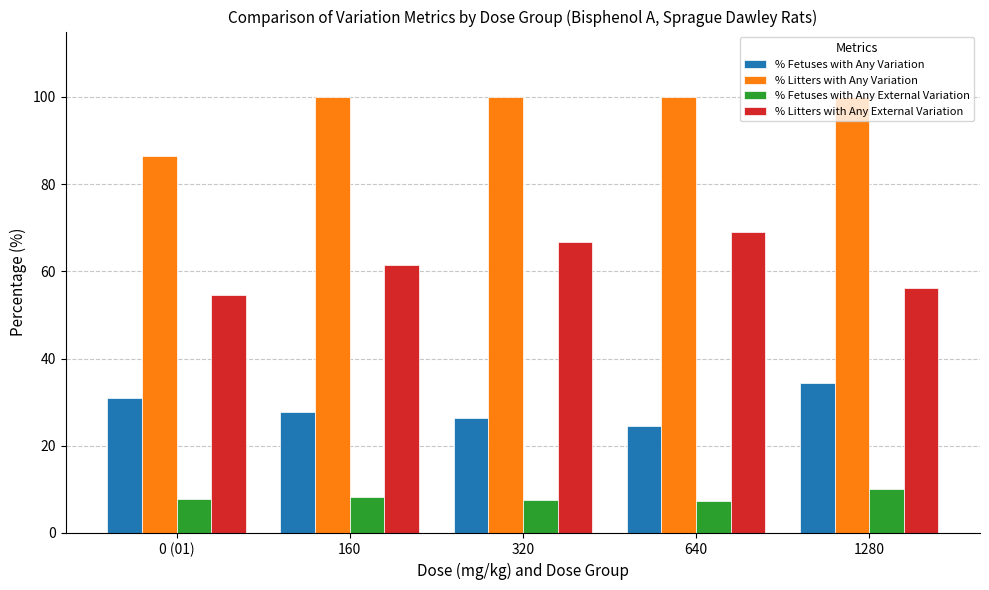

What position from the left is 640?

4